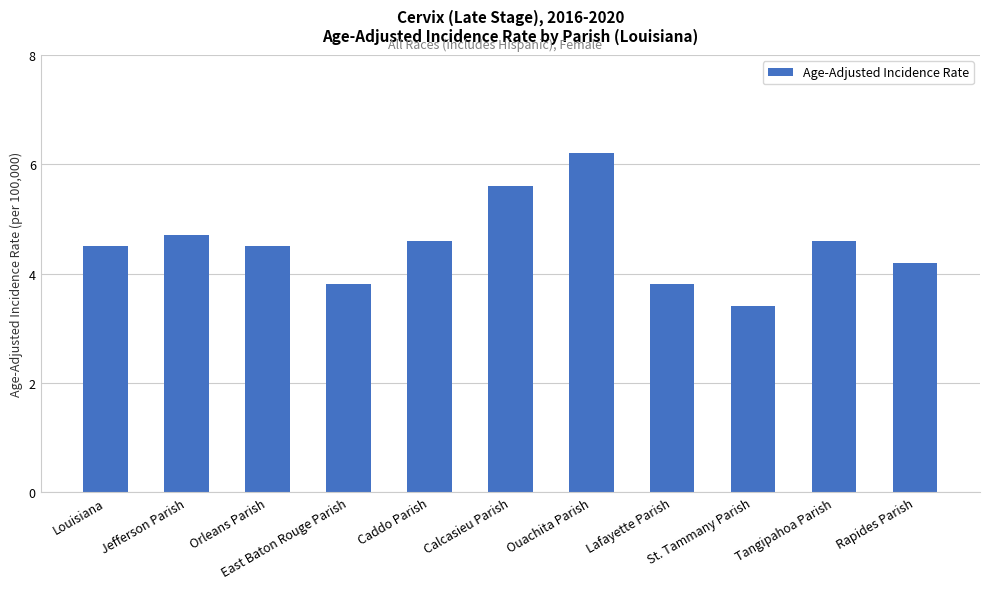

What position from the left is Rapides Parish?

11